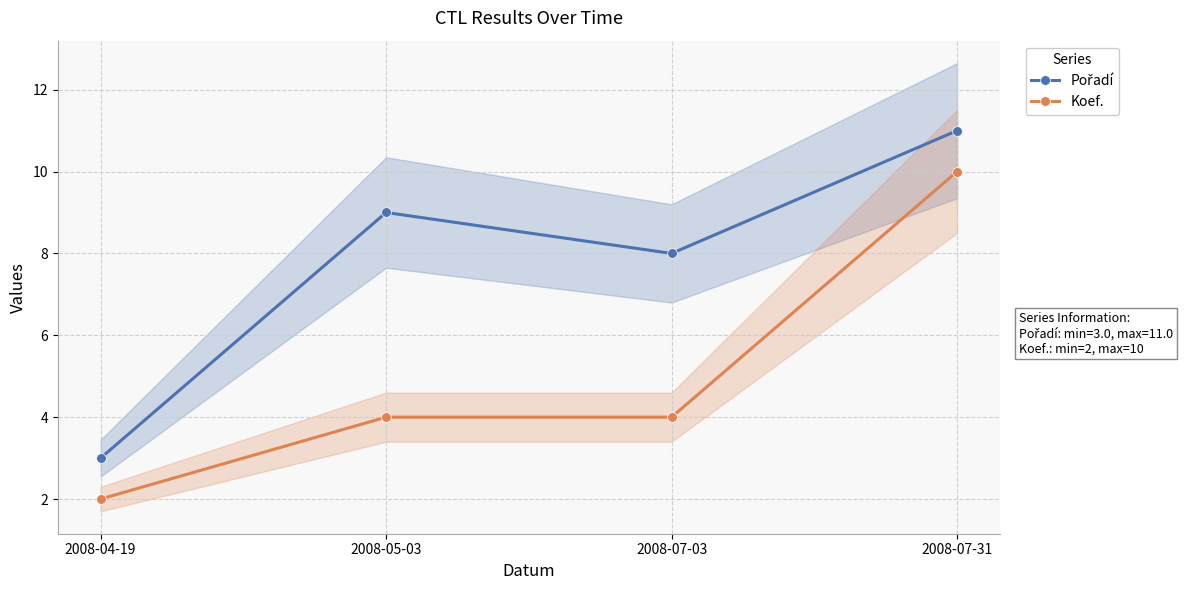

What are all the series names shown in the legend?

Pořadí, Koef.